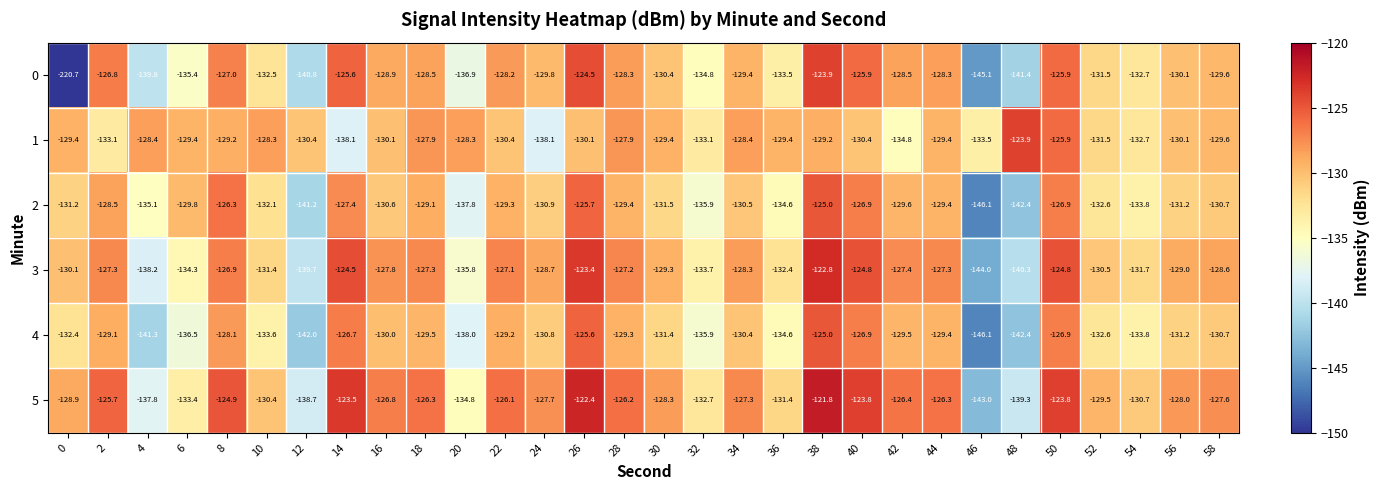

Where is 0 nearest to the value -172?

46